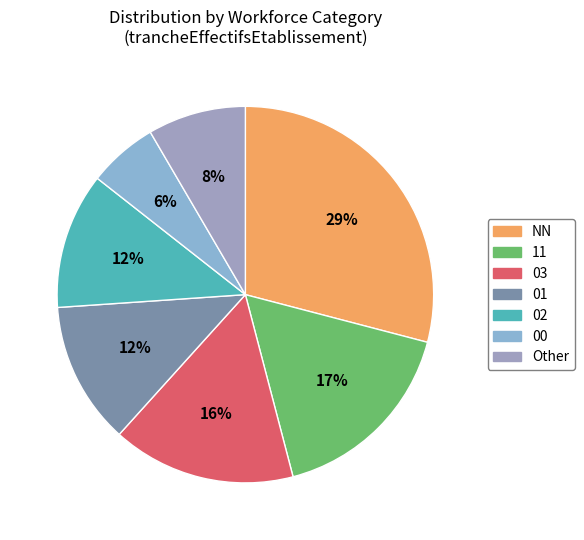

Which slice is the largest?

NN